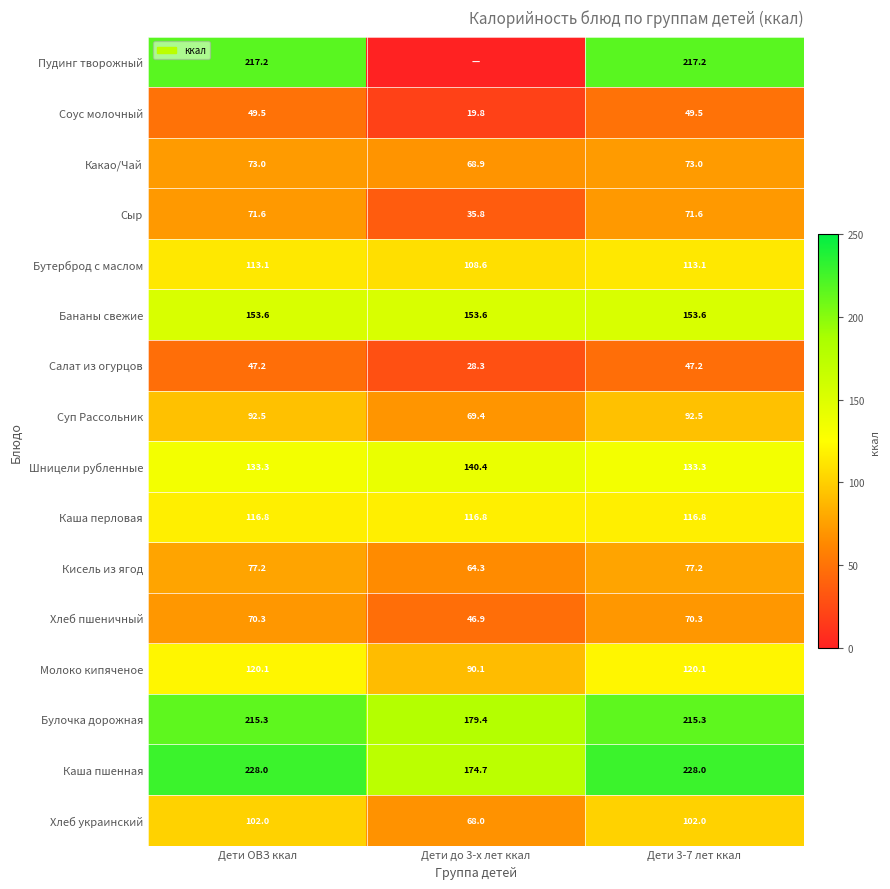

Which has a higher value, Дети до 3-х лет ккал or Дети 3-7 лет ккал?

Дети 3-7 лет ккал